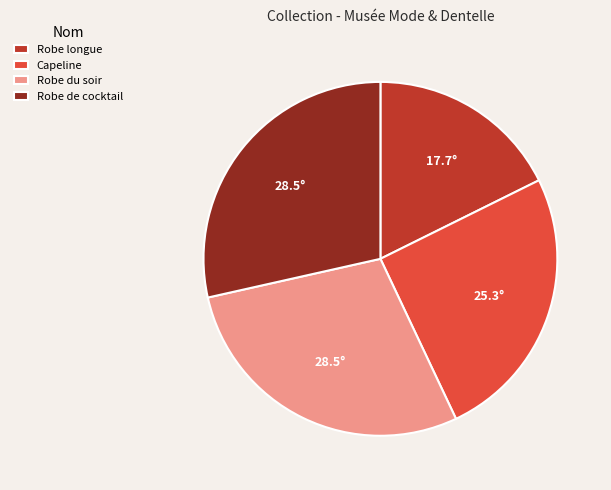

How many slices are in this pie chart?

4